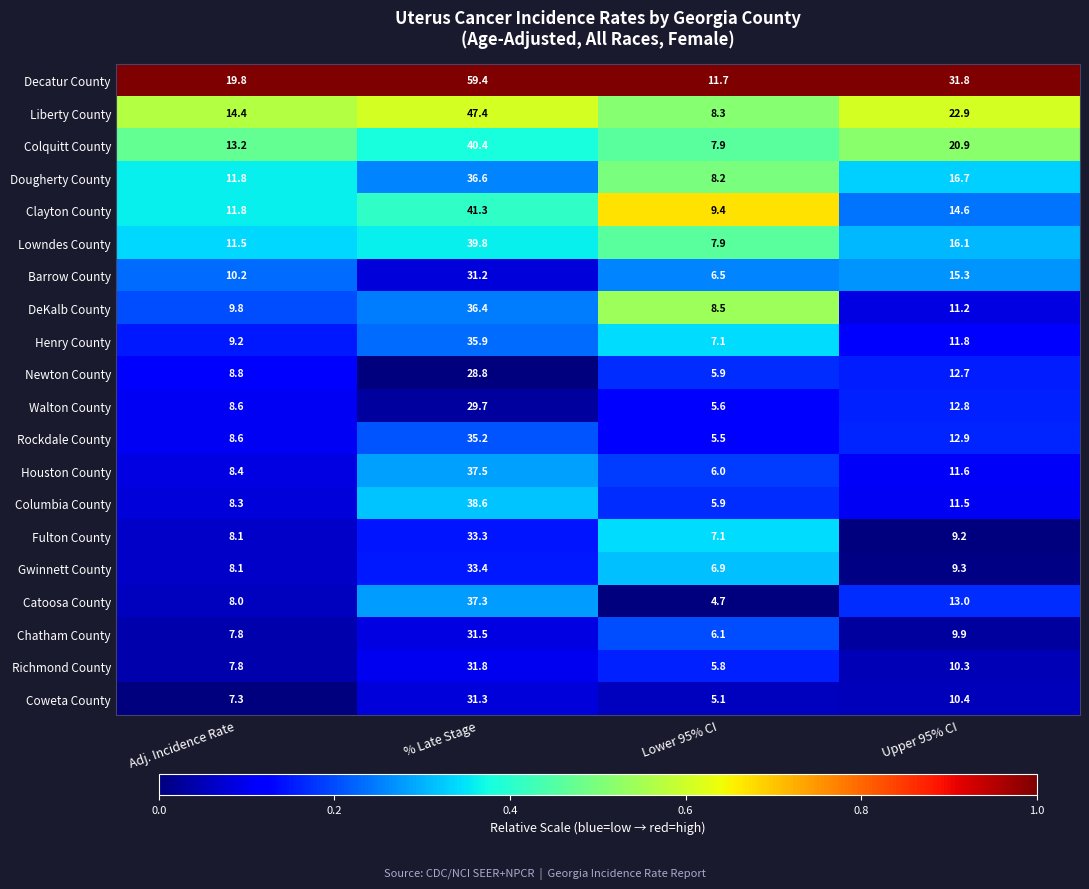

The value of Houston County at % Late Stage is 14.4. True or false?

False